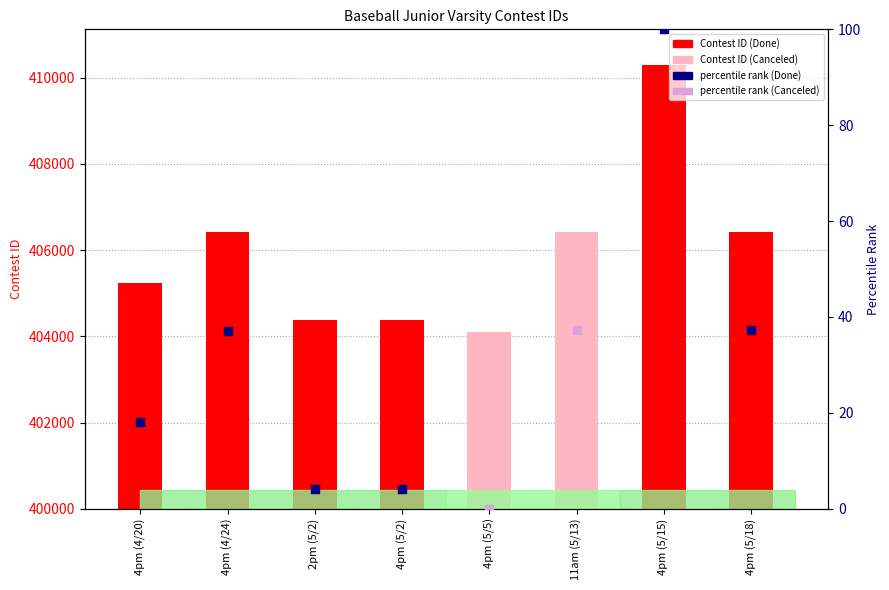

What is the ratio of the value at 4pm (5/5) to the value at 2pm (5/2)?

1.0